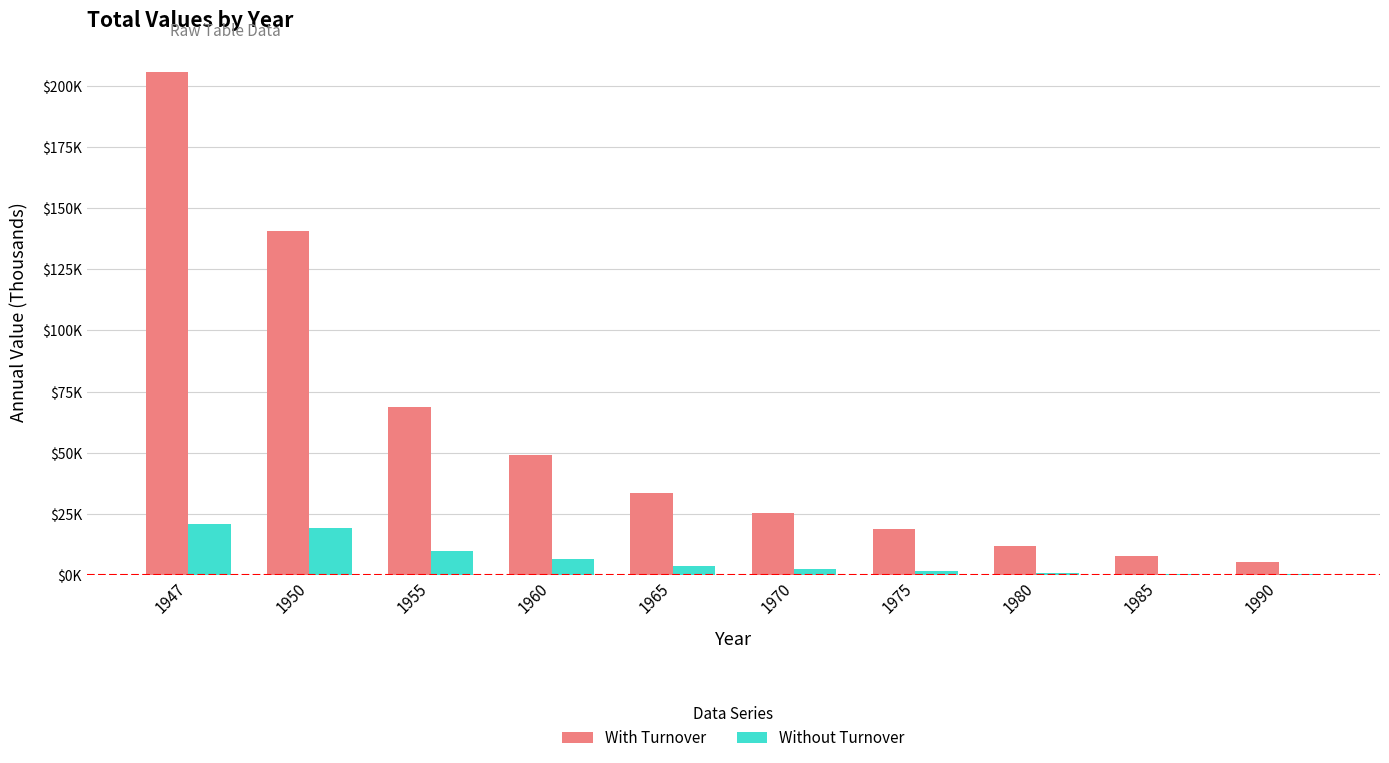

True or false: Without Turnover has a value of 3724 at 1970.

False